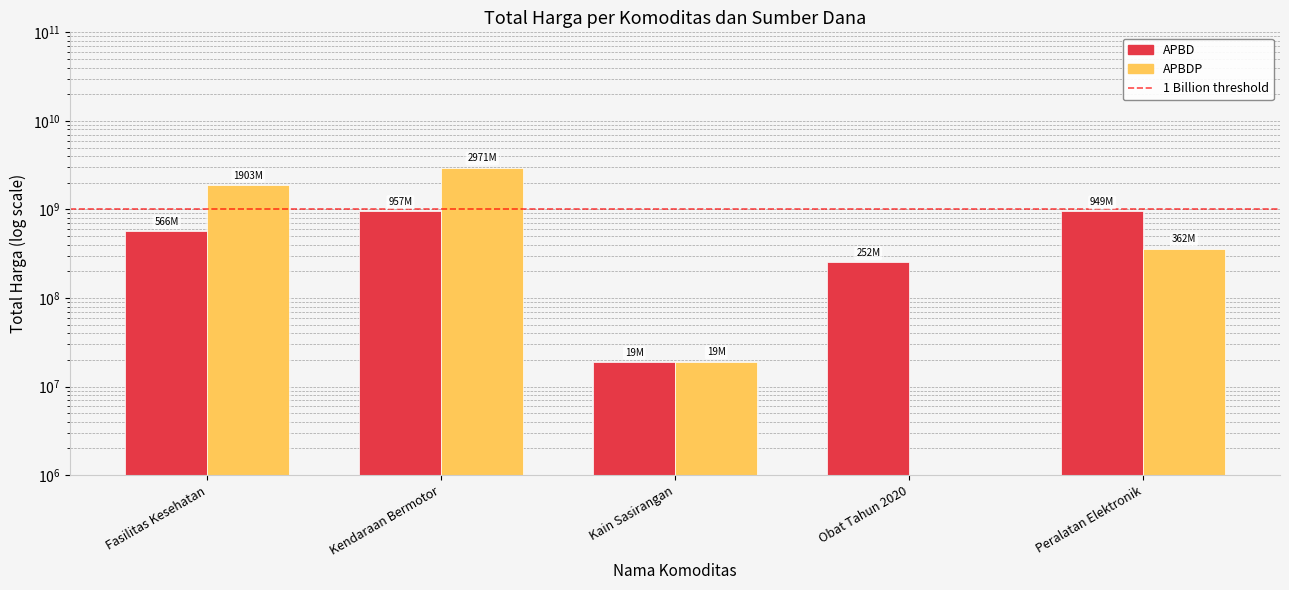

What position from the right is Obat Tahun 2020?

2